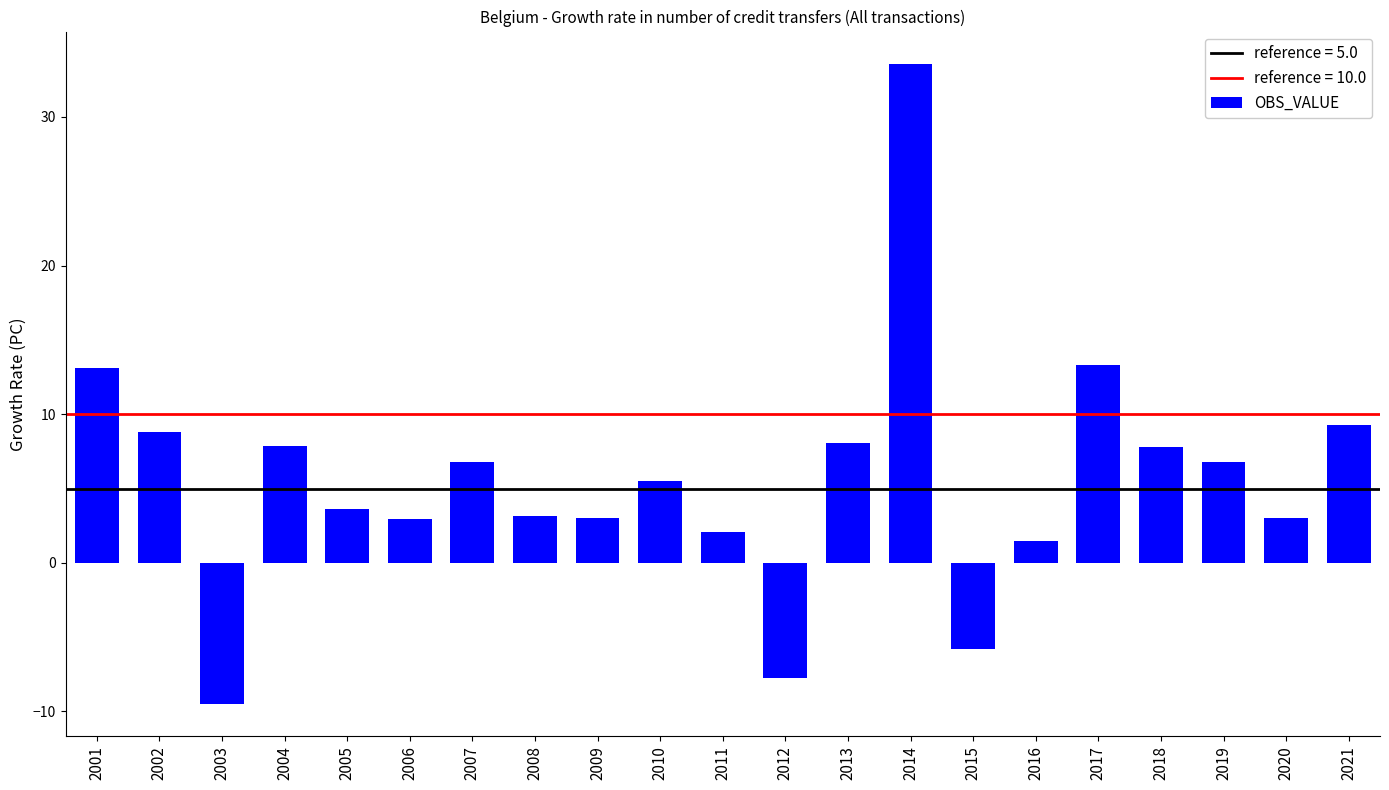

How many data points does each series have?

21